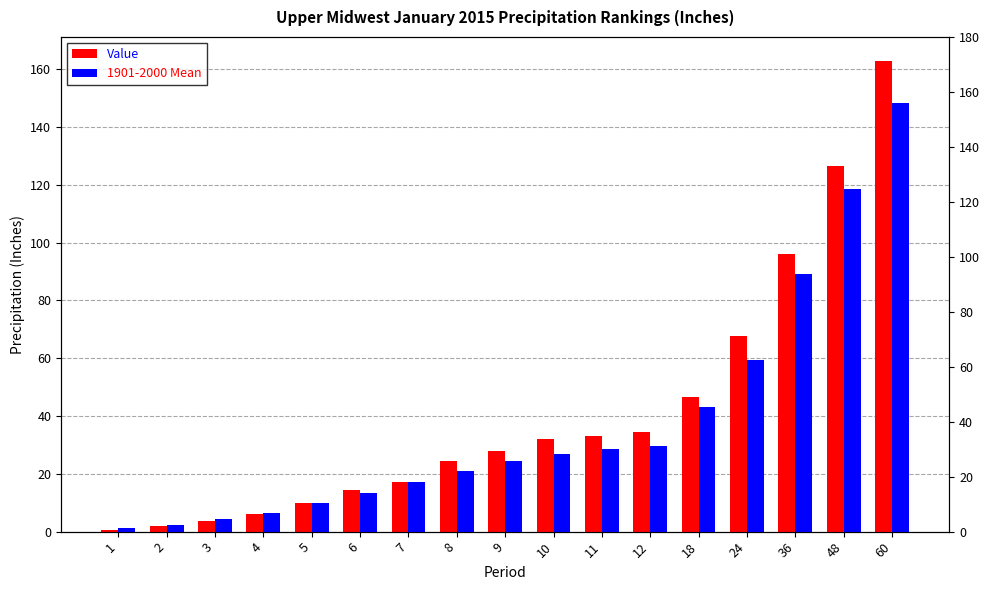

List the series in order of their peak value, highest first.

Value, 1901-2000 Mean